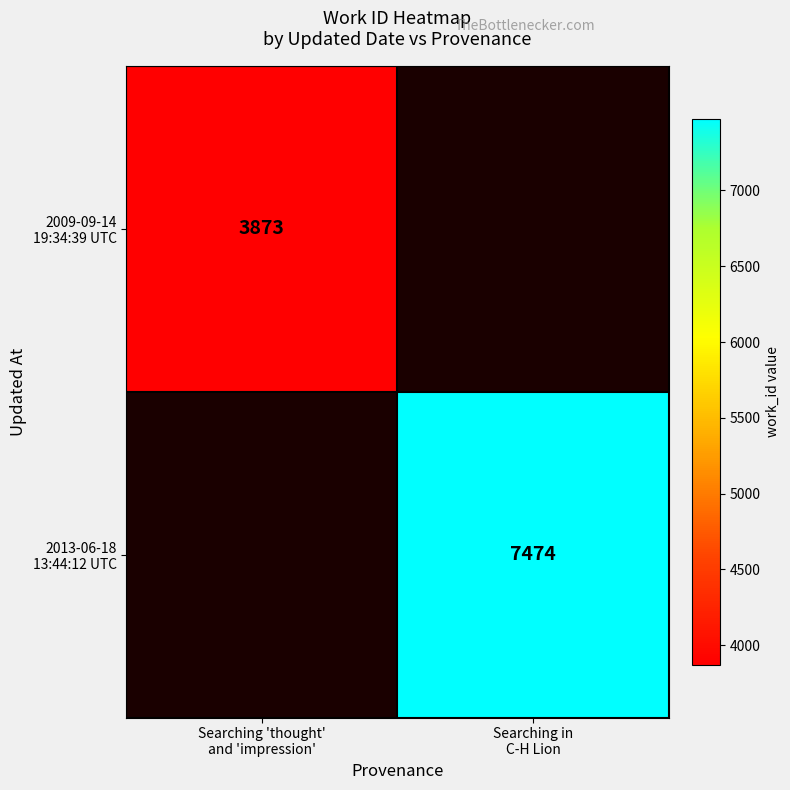

Which series has the largest range (max minus min)?

2009-09-14 19:34:39 UTC